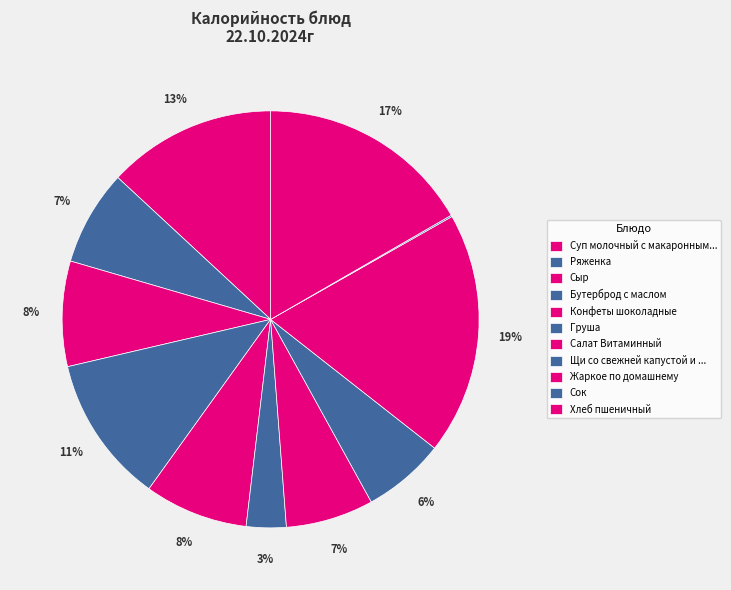

Does Груша account for over 50% of the chart?

No